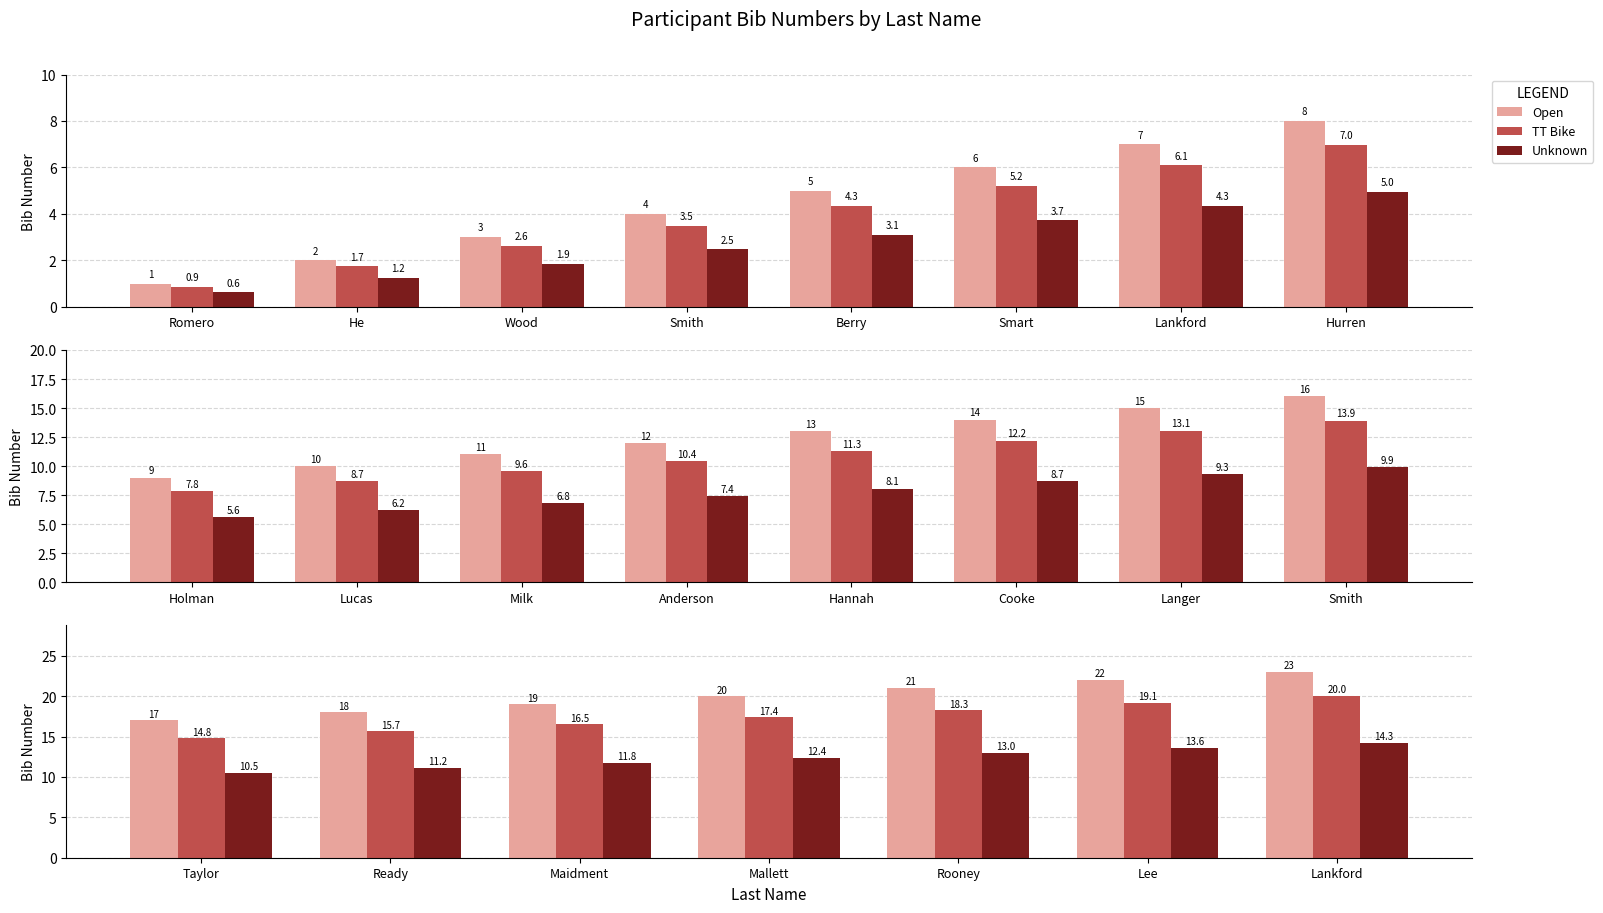

The value of TT Bike at Maidment is 28.4. True or false?

False